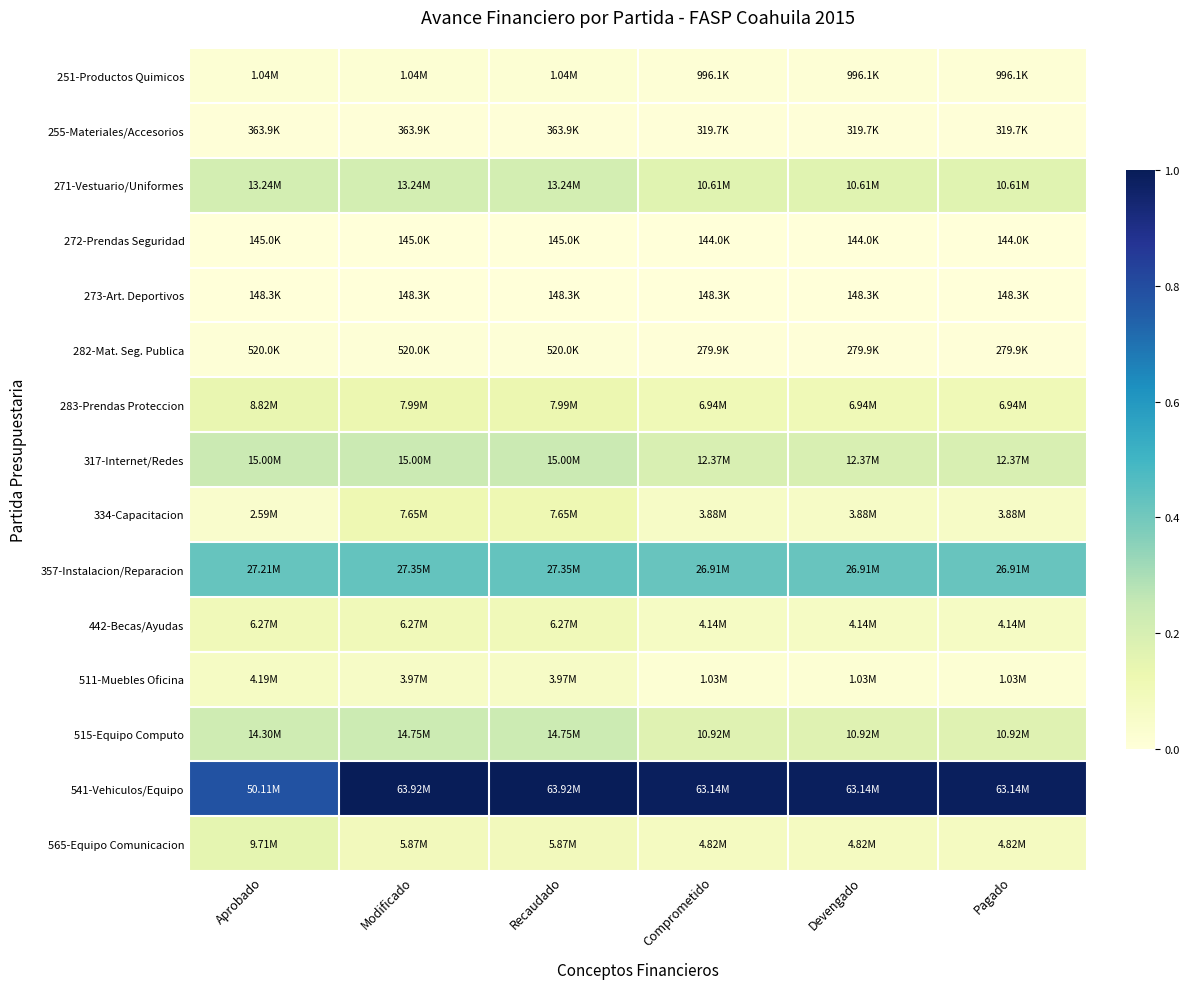

What is the total value across all series at Devengado?

2.3